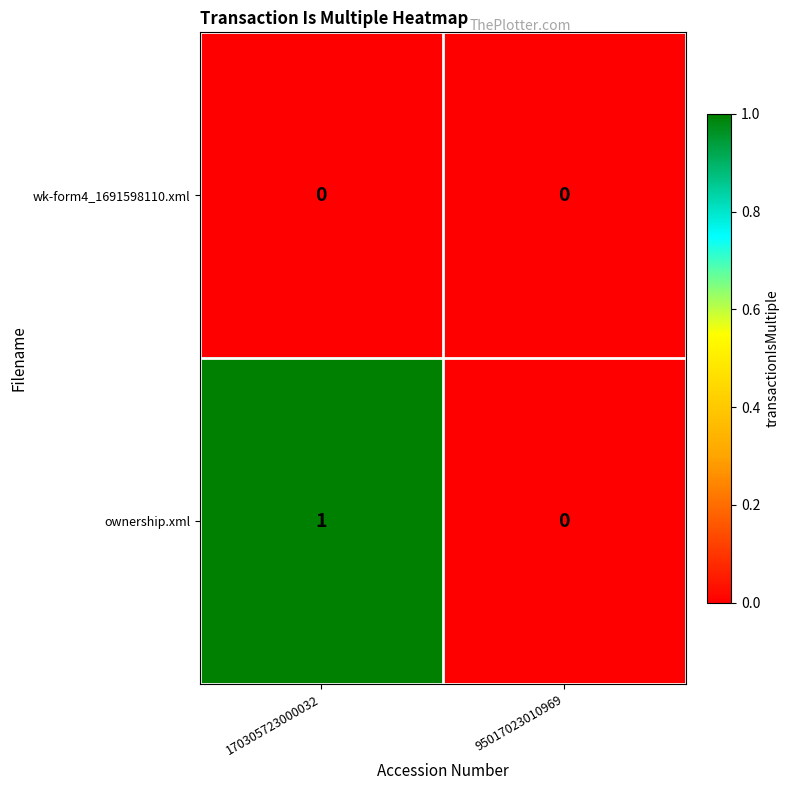

Reading right to left, what are all the values shown in this chart?

wk-form4_1691598110.xml: 0	0
ownership.xml: 0	1